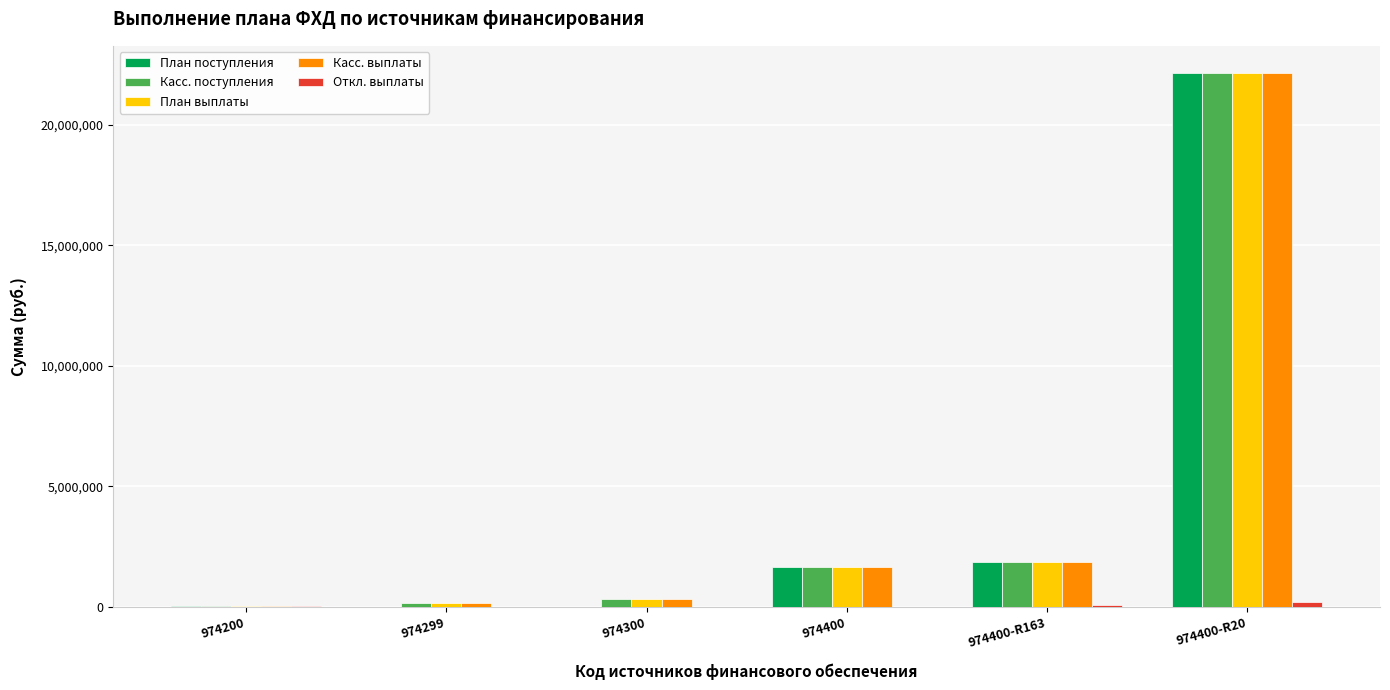

Which series changed the most between 974300 and 974400?

План поступления